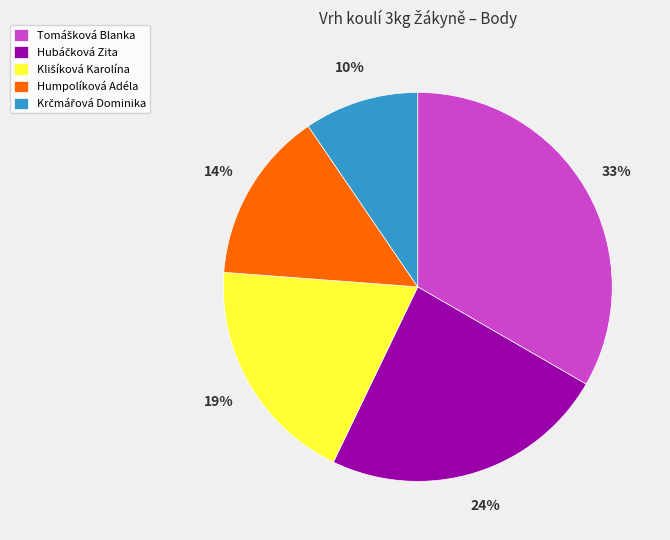

To the nearest percent, what portion does Humpolíková Adéla represent?

14%